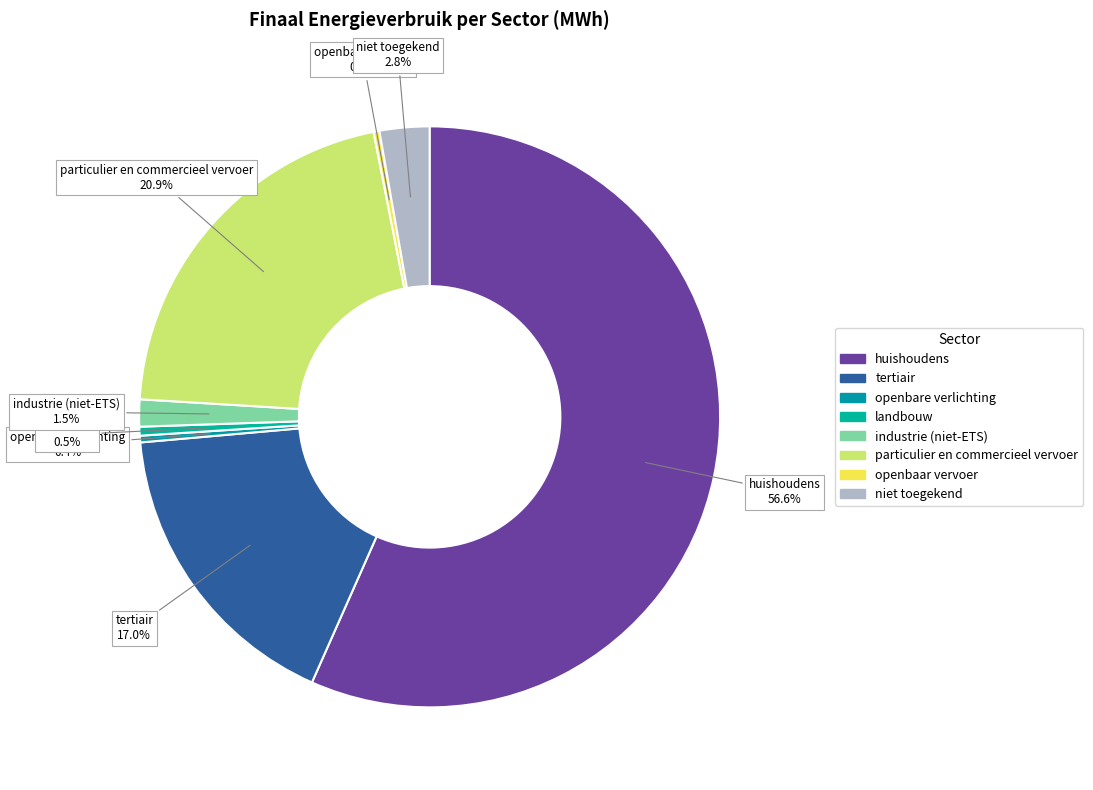

What is the largest slice in the pie chart?

huishoudens